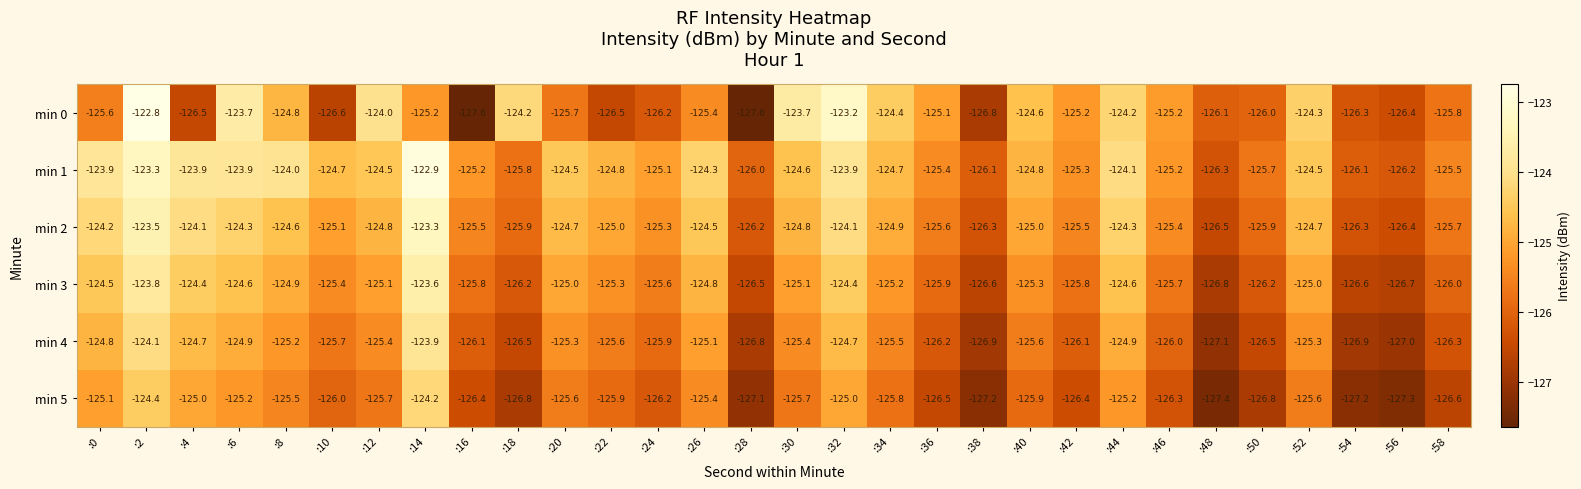

At which label does min 1 reach its peak?

:14